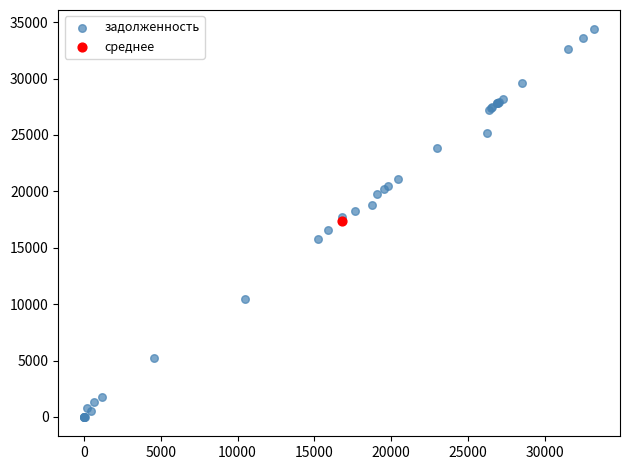

What are all the series names shown in the legend?

задолженность, среднее